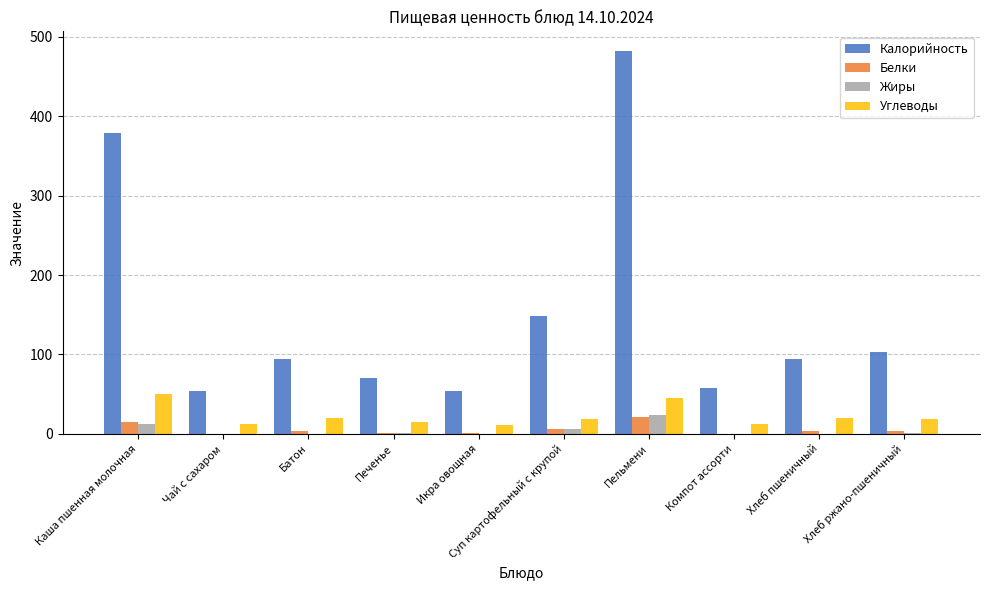

Which series changed the most between Икра овощная and Хлеб ржано-пшеничный?

Калорийность